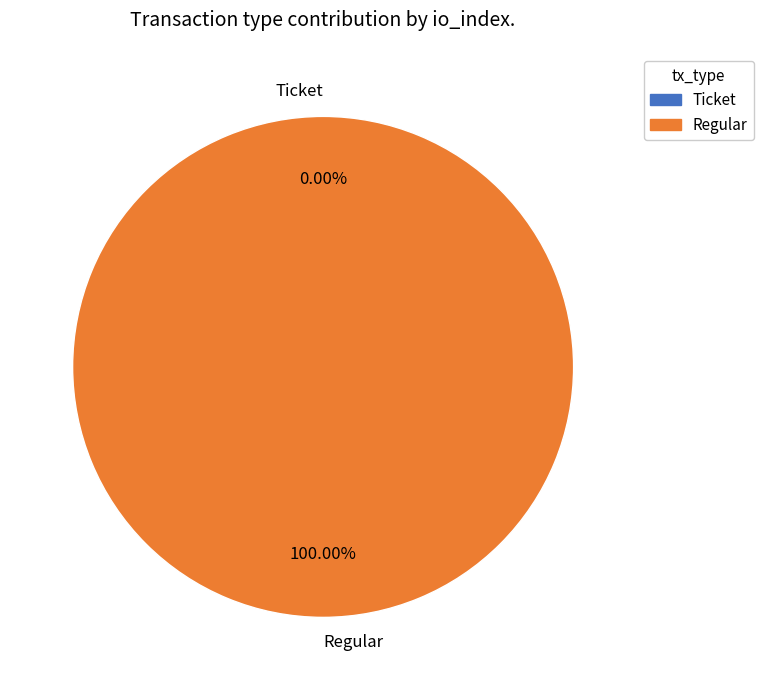

Count the number of slices in the pie.

2